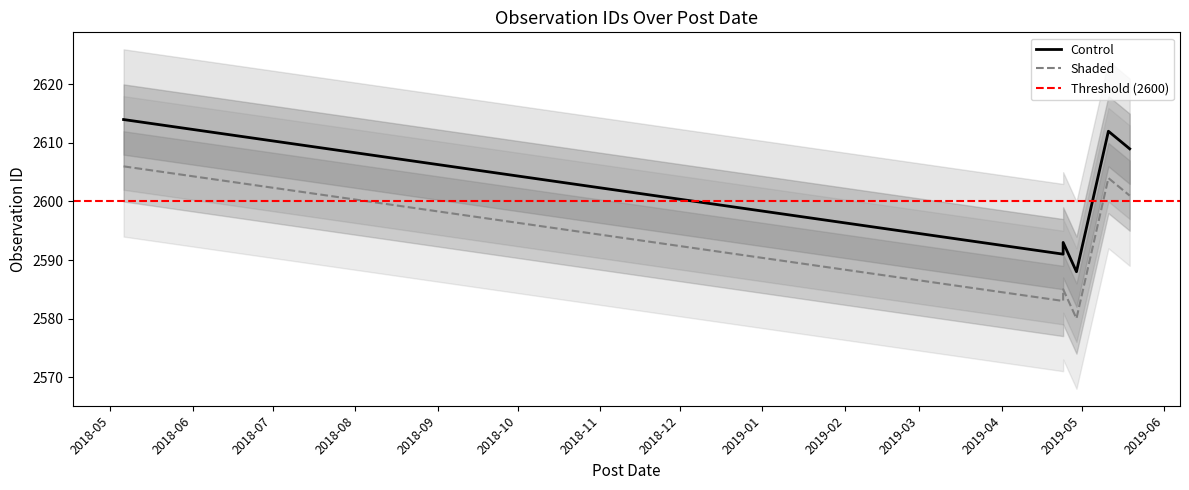

What is the greatest value displayed?

2614